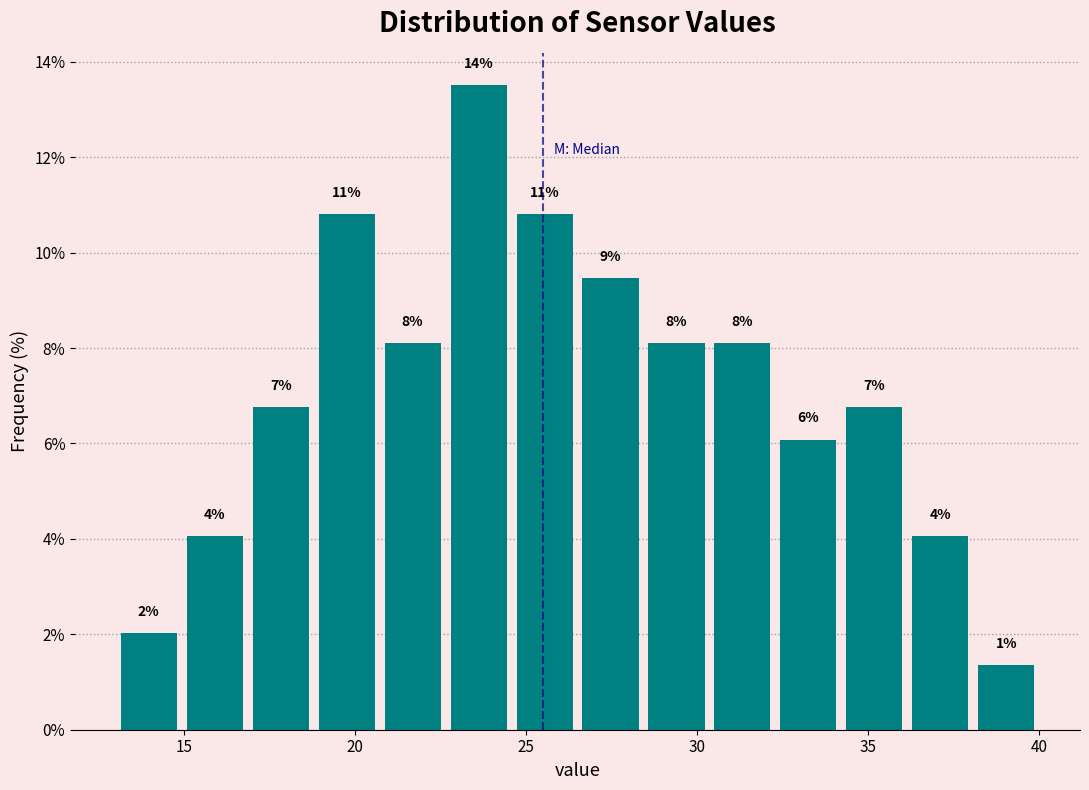

Read against the x-axis, roughly where is the centre of the tallest bar?

23.5